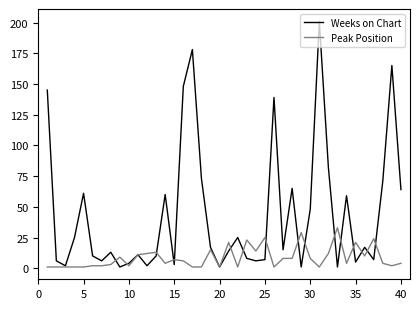

List the series in order of their peak value, lowest first.

Peak Position, Weeks on Chart